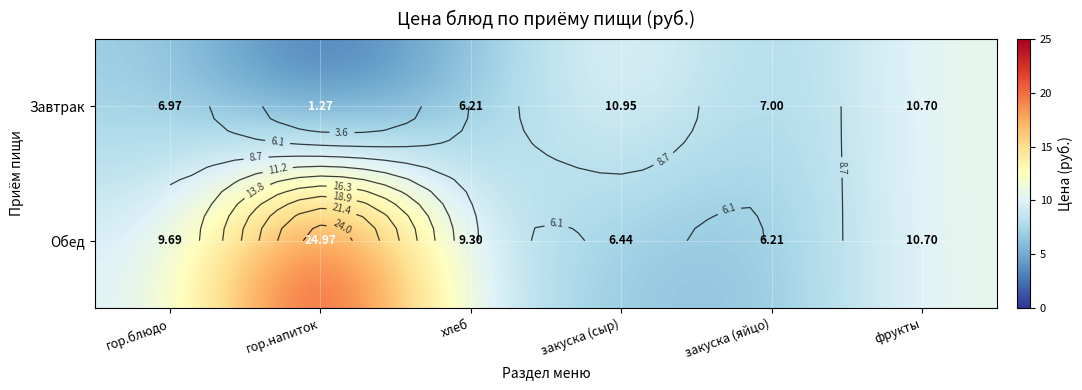

Is it true that Обед equals 10.7 at фрукты?

True